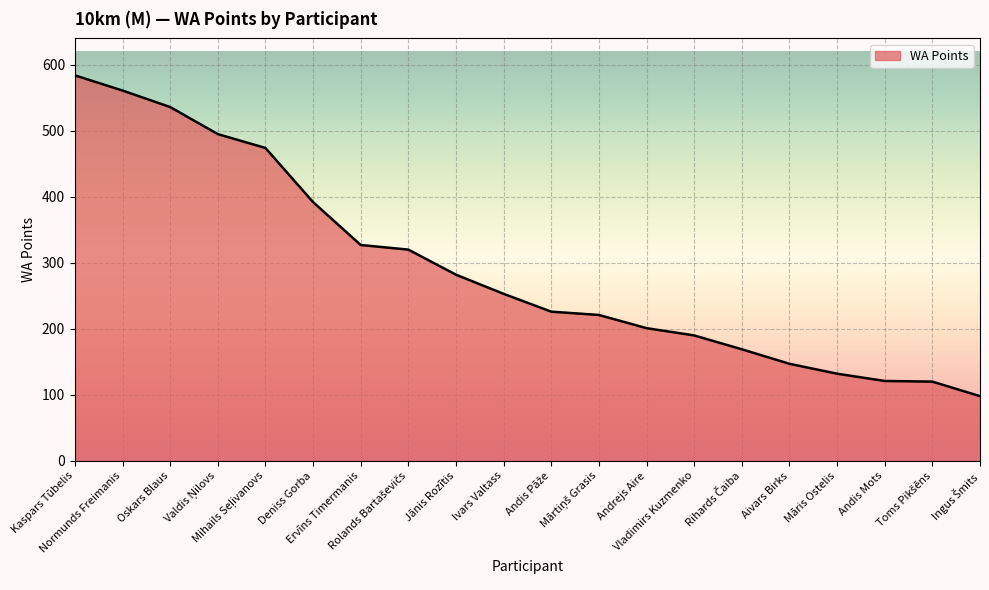

What position from the left is Vladimirs Kuzmenko?

14